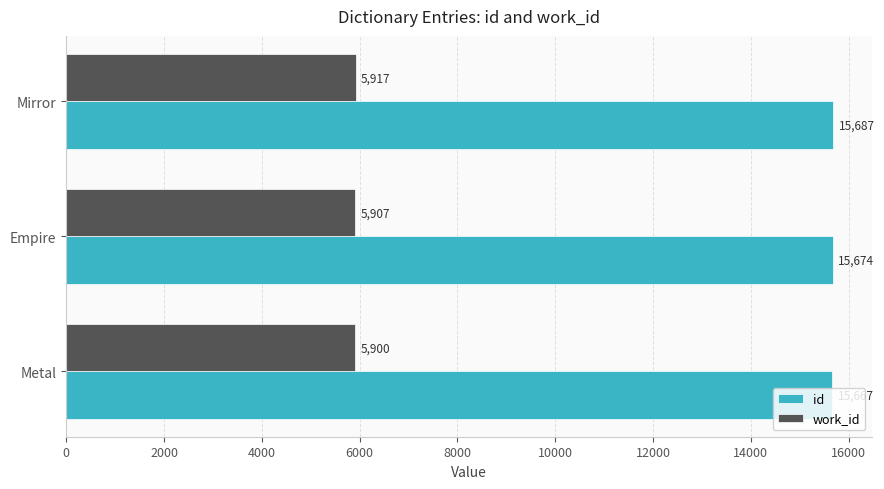

True or false: id has a value of 15667 at Metal.

True